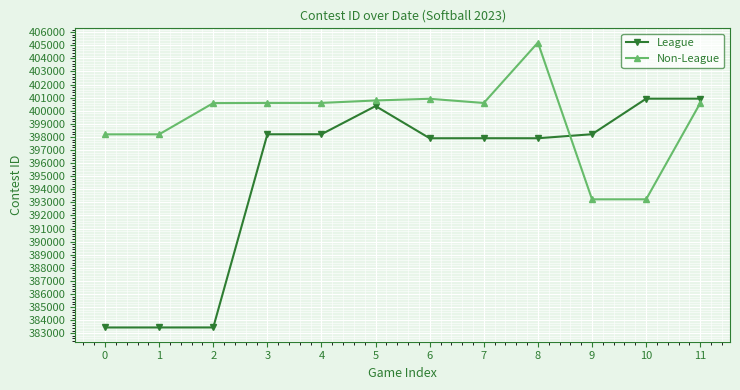

Is the value of League at 2 greater than the value of Non-League at 7?

No